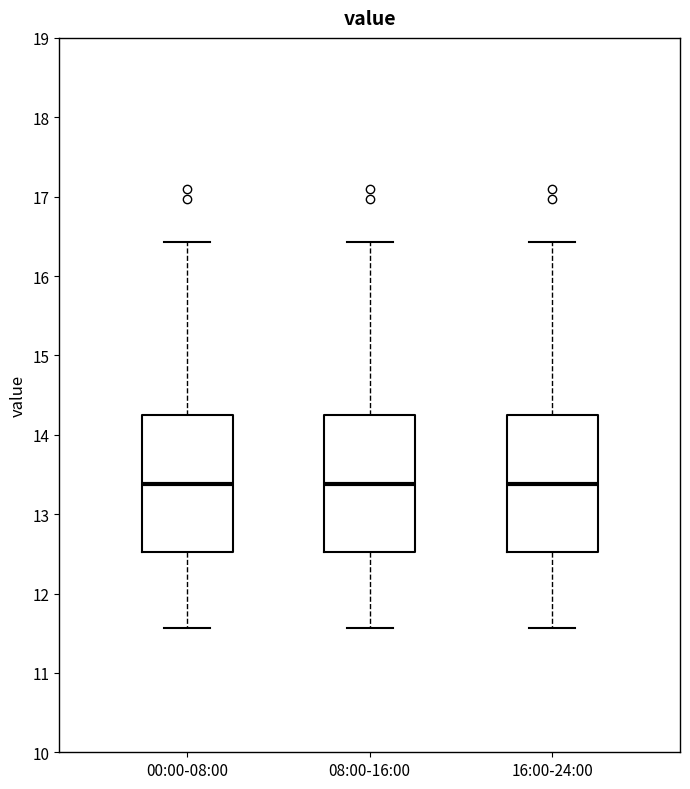

Where is the lower edge of the box for 00:00-08:00 on the y-axis? The values are not printed on the chart, so give them approximately, as read against the axis.

12.5